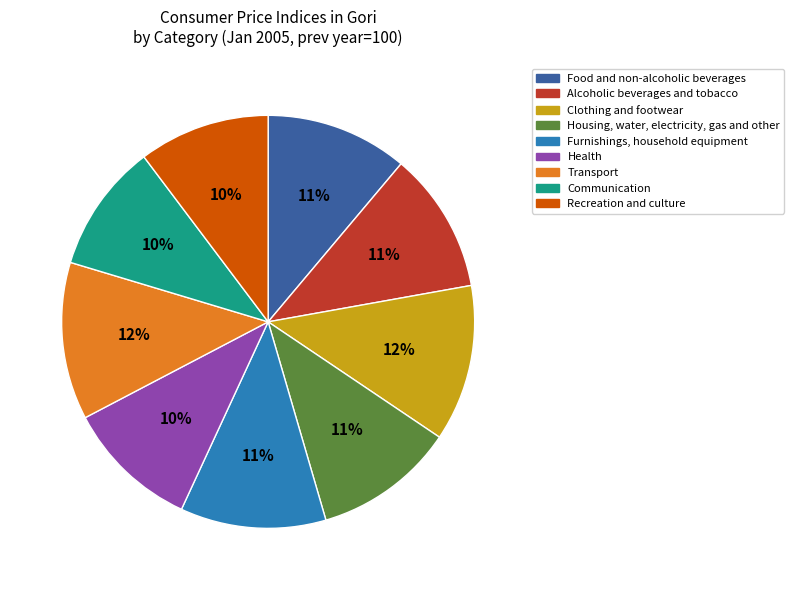

What percentage is the Recreation and culture slice, to the nearest percent?

10%